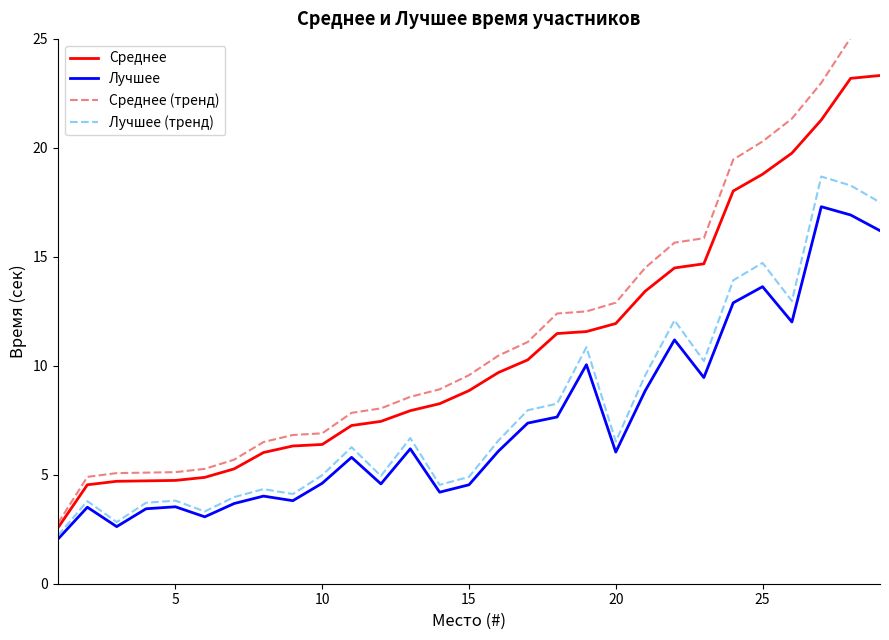

What is the maximum value shown in the chart?

25.2